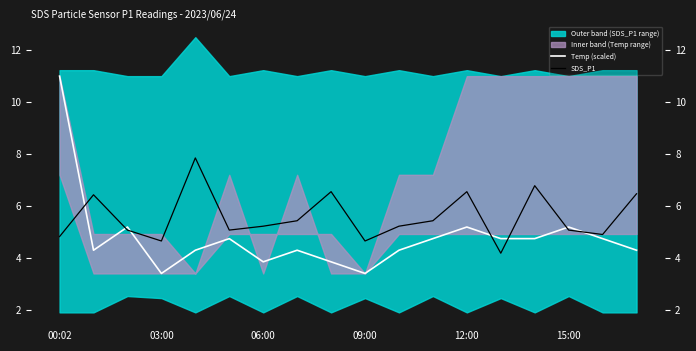

Which series has the widest spread of values?

Temp (scaled)